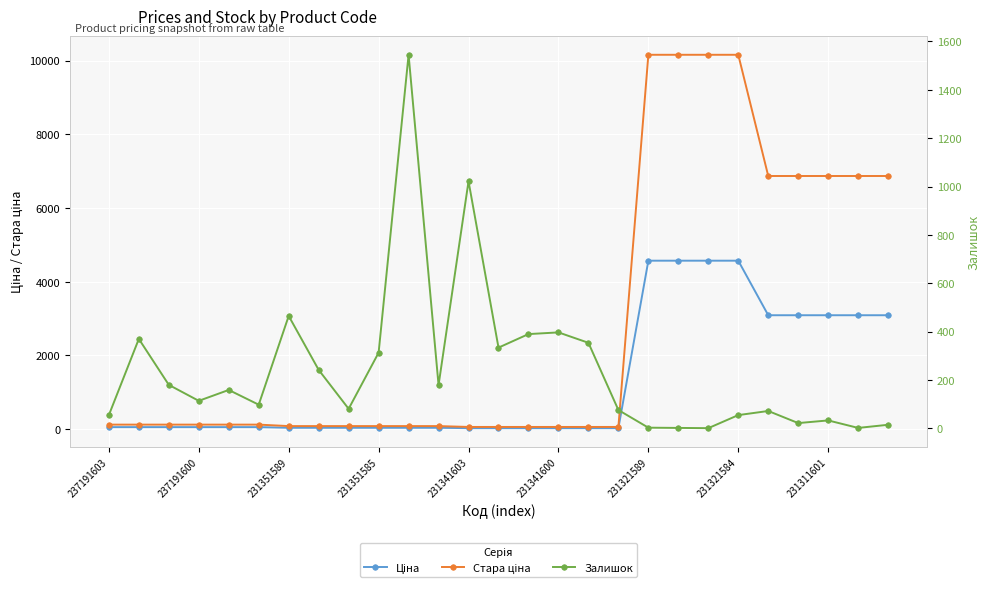

What is the sum of all Залишок values?

6579.0